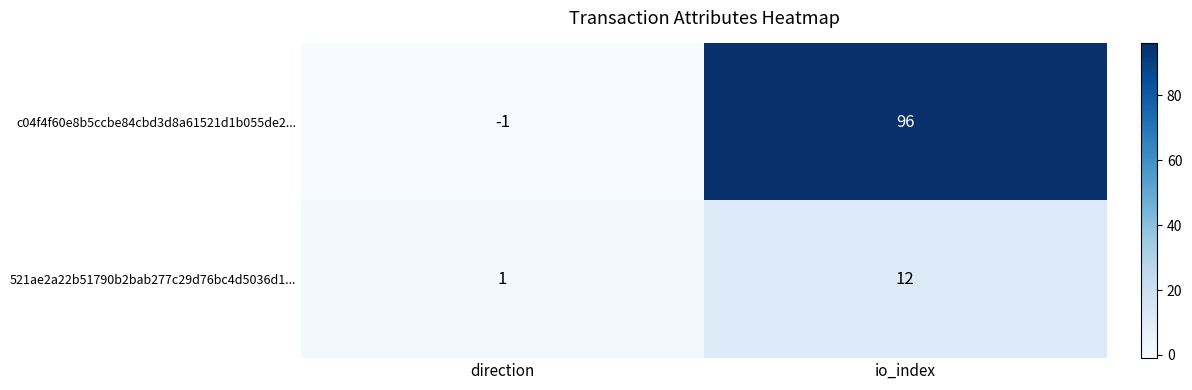

Where is c04f4f60e8b5ccbe84cbd3d8a61521d1b055de2... nearest to the value 47?

direction